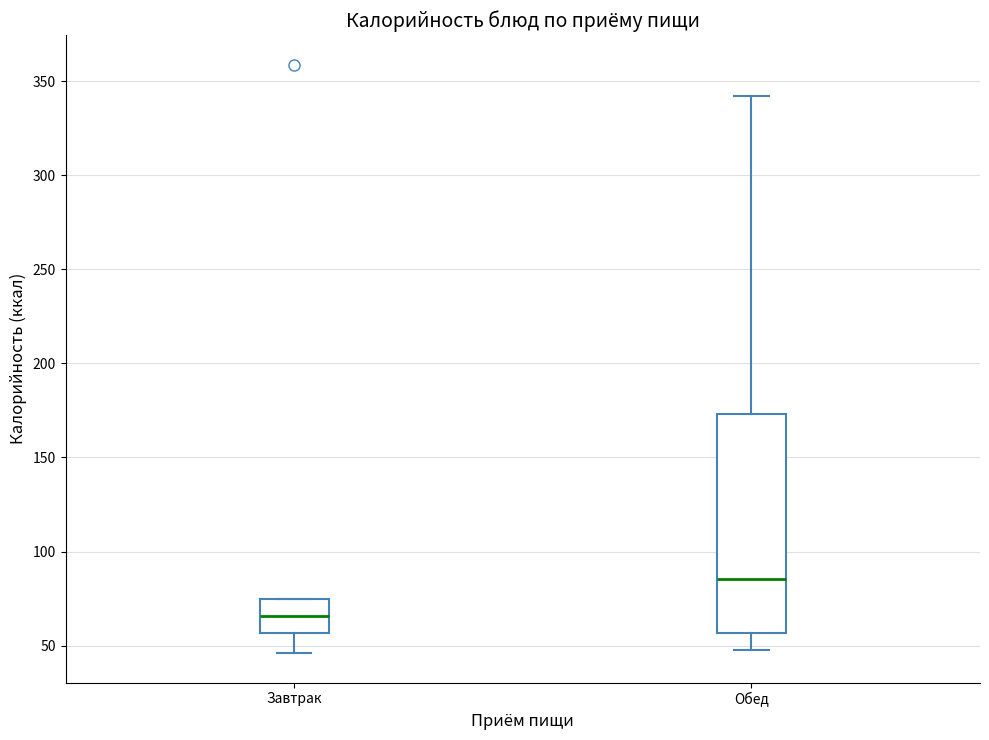

Where does the median line of the box for Обед sit on the y-axis? The values are not printed on the chart, so give them approximately, as read against the axis.

85